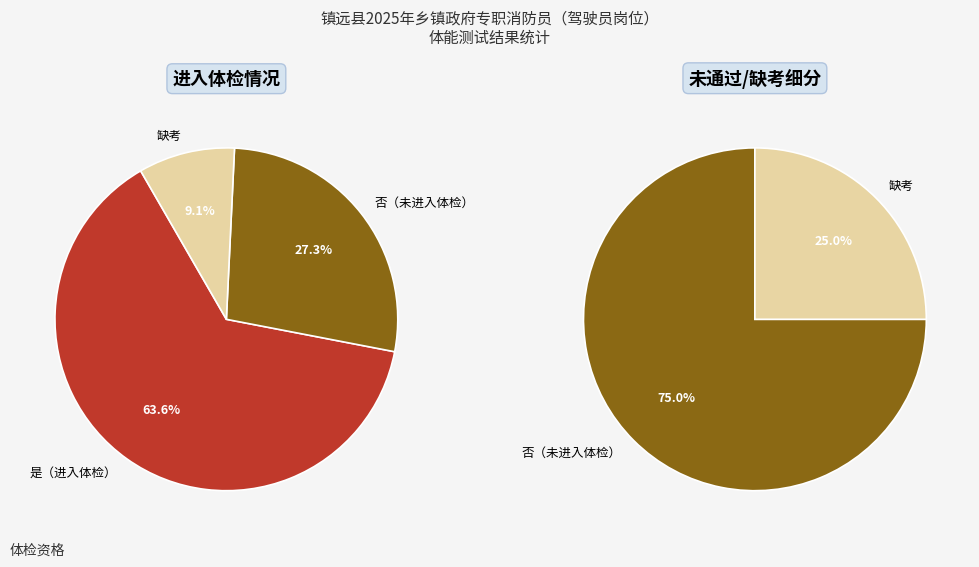

How many slices are in this pie chart?

3